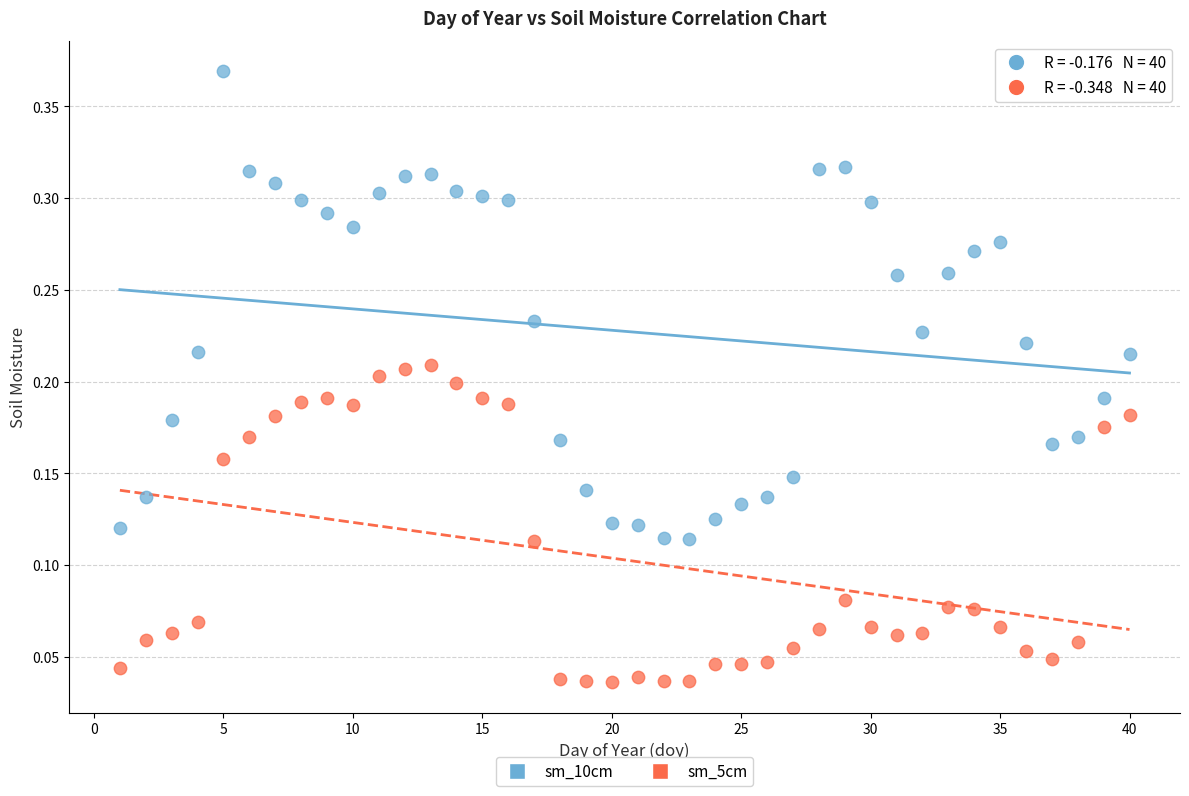

Which series reaches the minimum Y coordinate?

sm_5cm